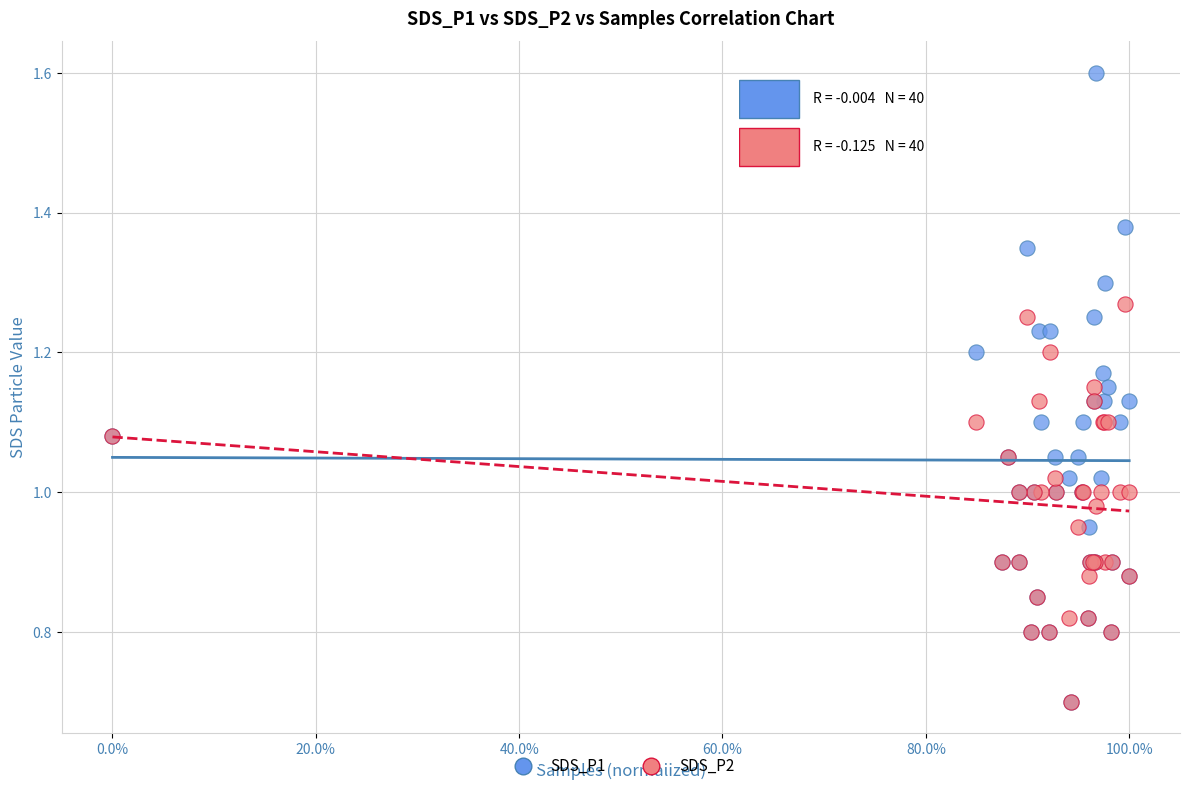

What are all the series names shown in the legend?

SDS_P1, SDS_P2